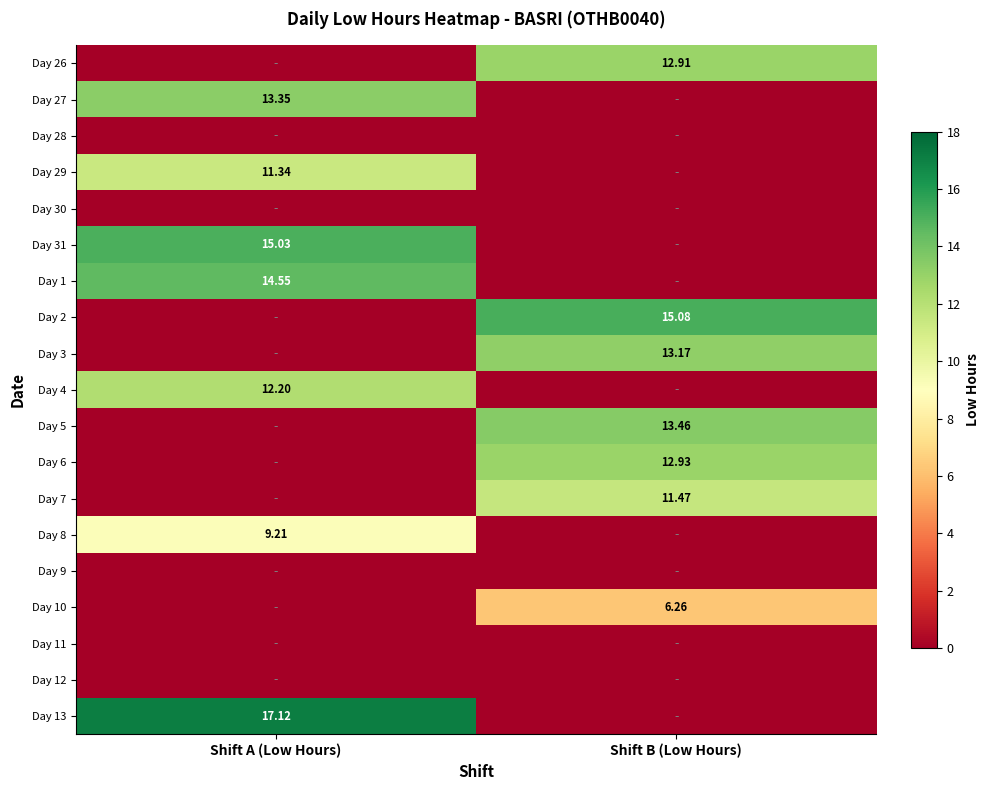

Count the number of data series in this chart.

19